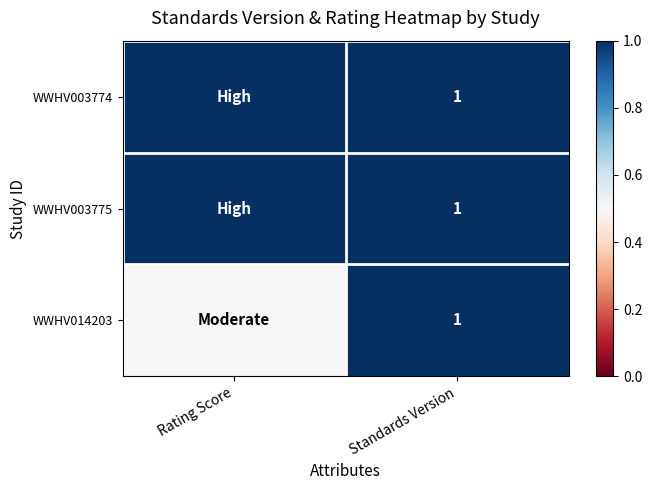

What is the total value across all series at Rating Score?

2.5